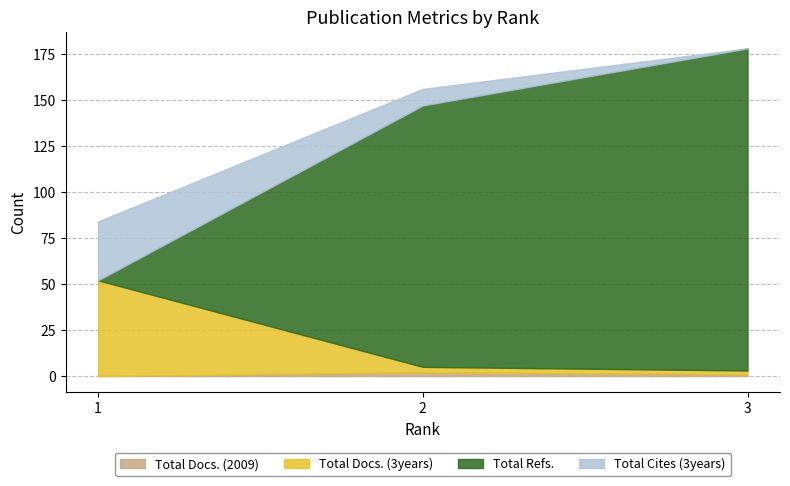

Which series has the largest range (max minus min)?

Total Refs.